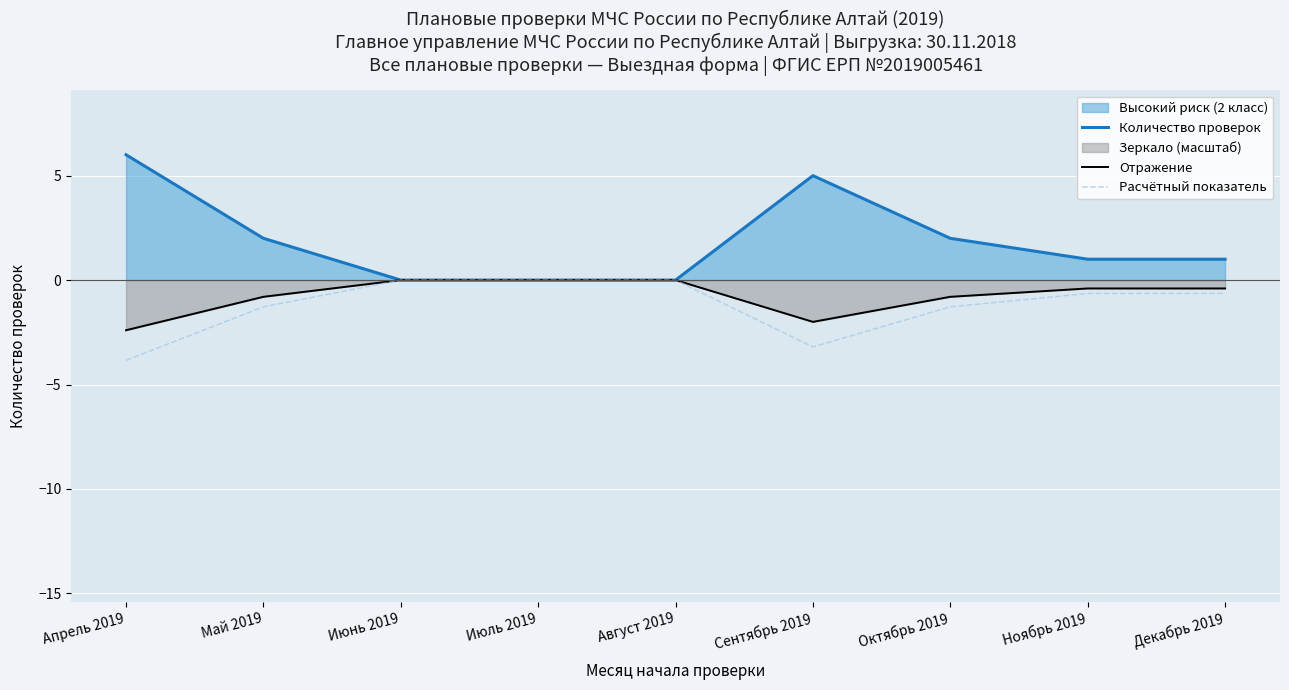

Is it true that Расчётный показатель equals -0.7 at Октябрь 2019?

False